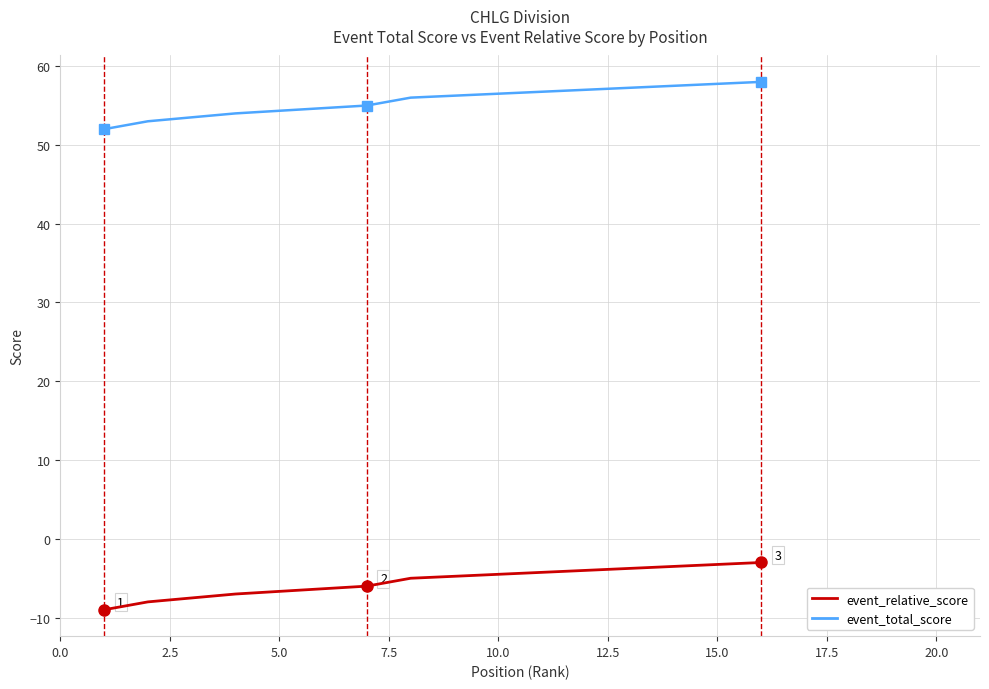

What are all the series names shown in the legend?

event_total_score, event_relative_score